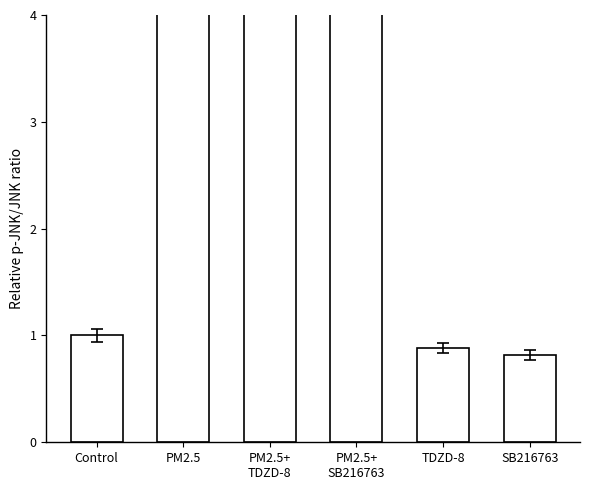

What is the value of the 6th bar from the left?

0.8